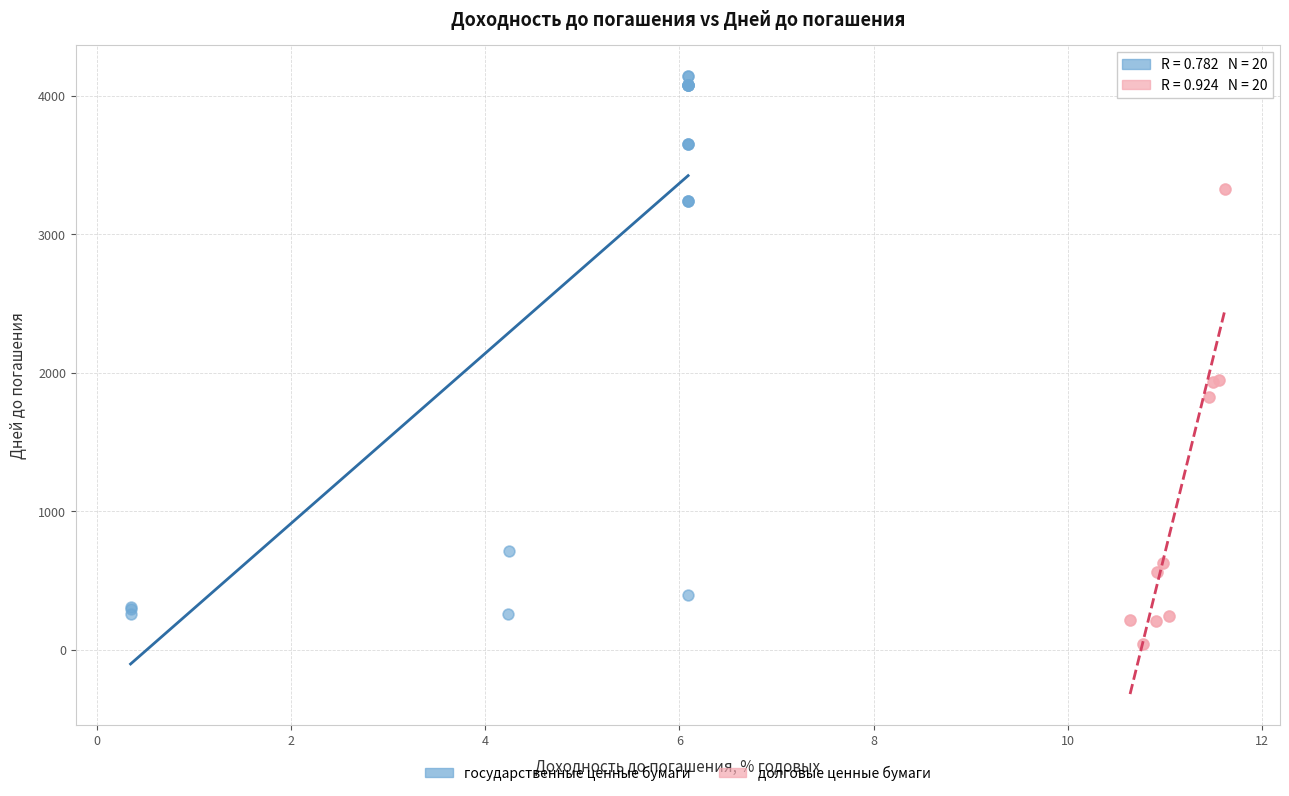

Which series has the widest spread of Y values?

государственные ценные бумаги